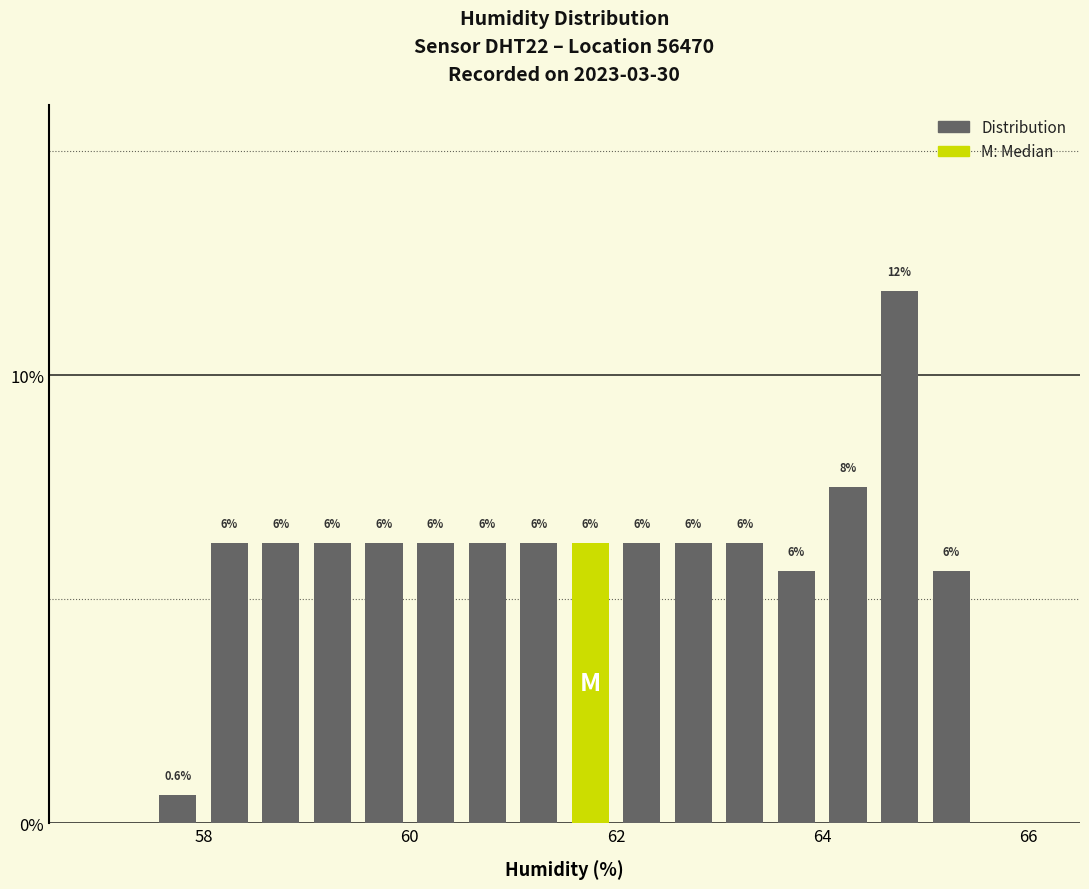

Around what value on the x-axis is the tallest bar? Give the approximate position of its centre, as read against the axis.

64.8